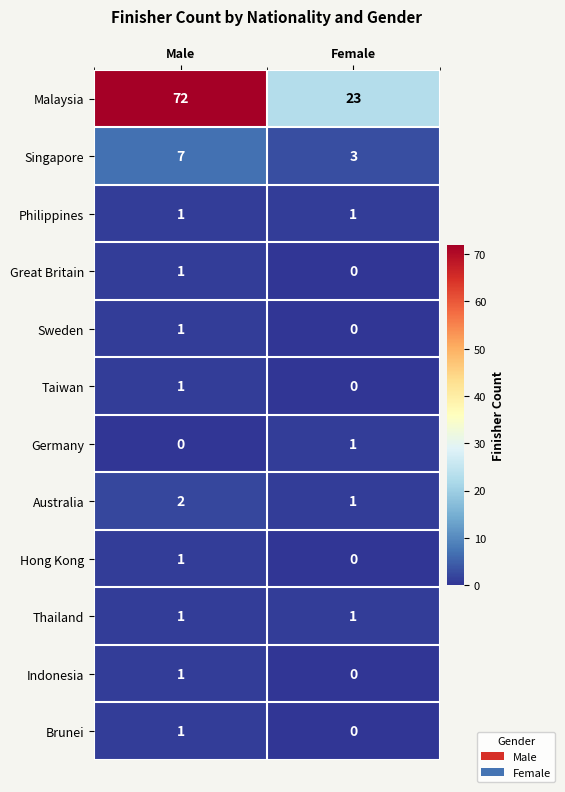

List the labels in order of Great Britain value, largest first.

Male, Female